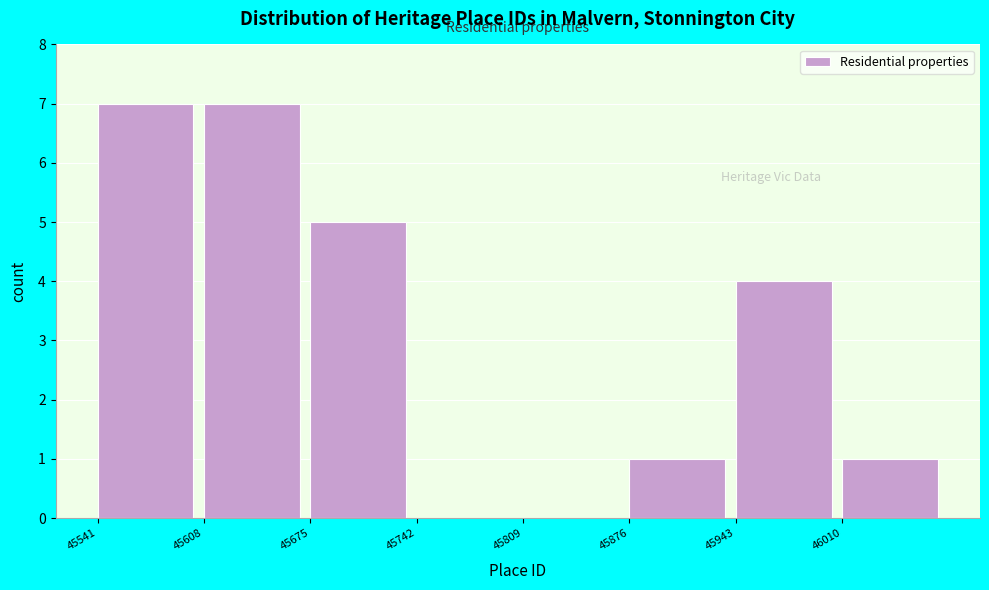

Reading left to right, transcribe this chart: for each bar, give the range it covers on the x-axis and its height. Neither the bar edges nor the heights are printed on the chart, so give them approximately, as read against the axes.

45541 to 45608: 7
45608 to 45675: 7
45675 to 45742: 5
45742 to 45809: 0
45809 to 45876: 0
45876 to 45943: 1
45943 to 46010: 4
46010 to 46077: 1